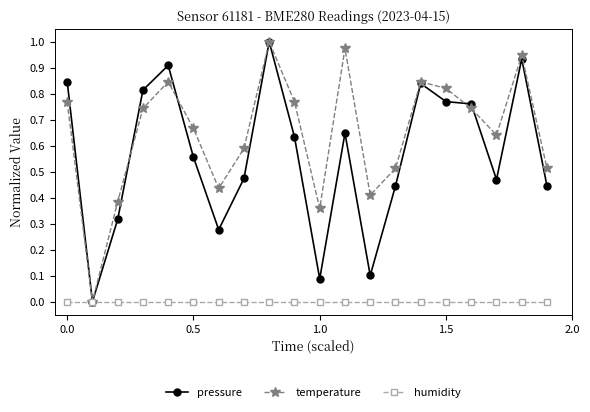

In temperature, how many points are lower than both neighbors (excluding endpoints)?

5